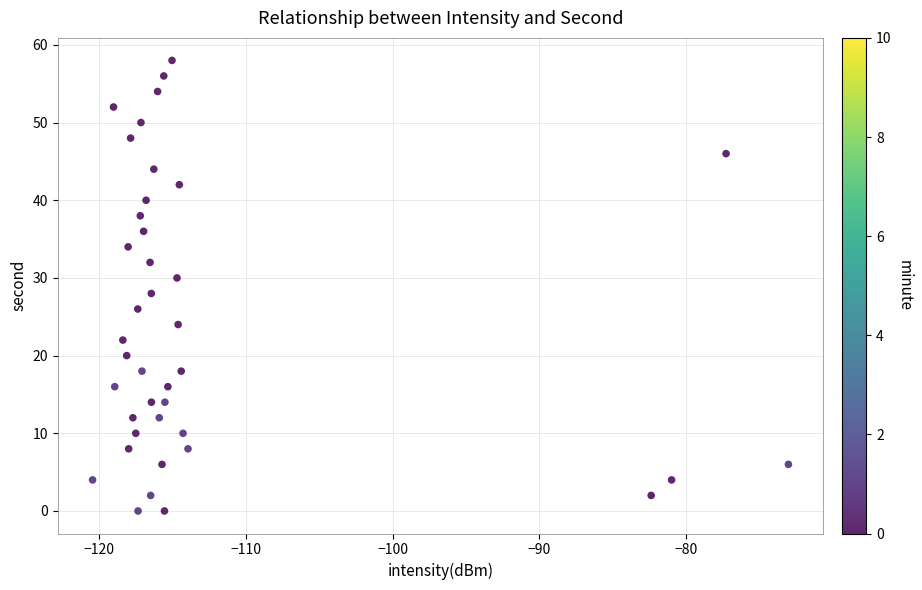

What is the range of Y values (max minus min)?

58